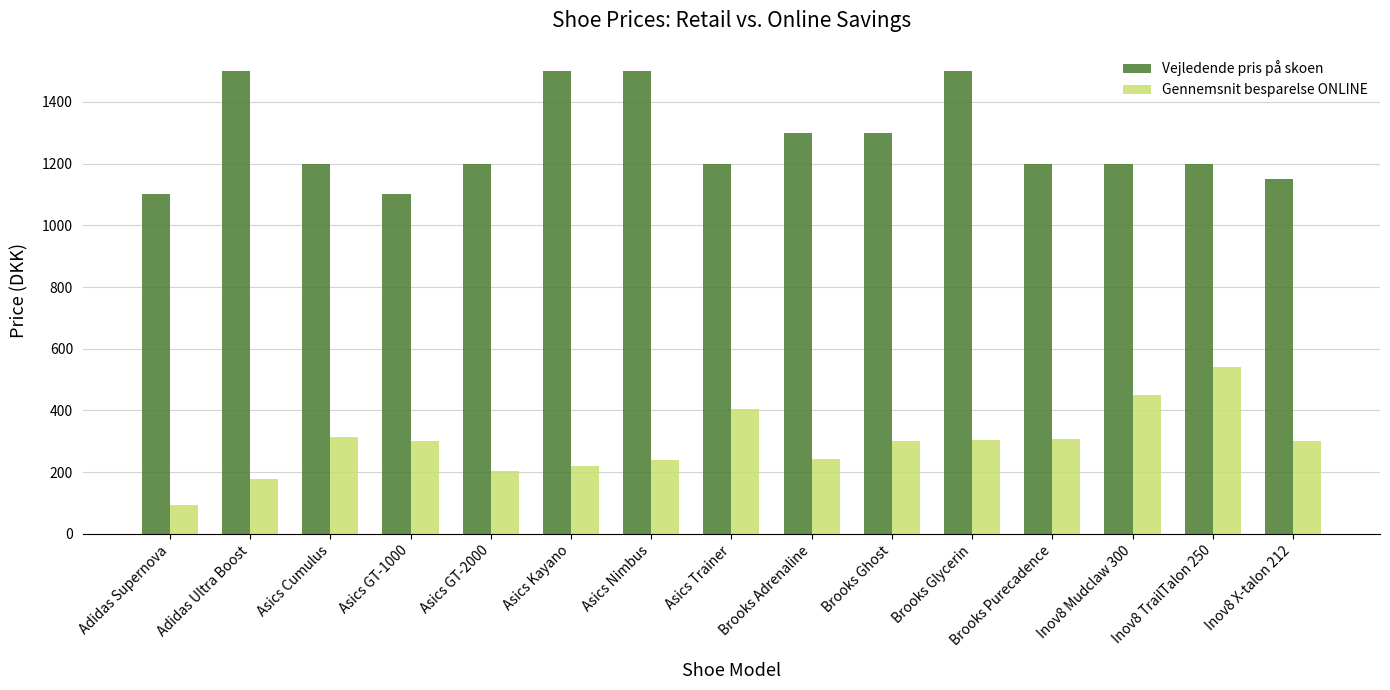

Which series has the largest total across all categories?

Vejledende pris på skoen